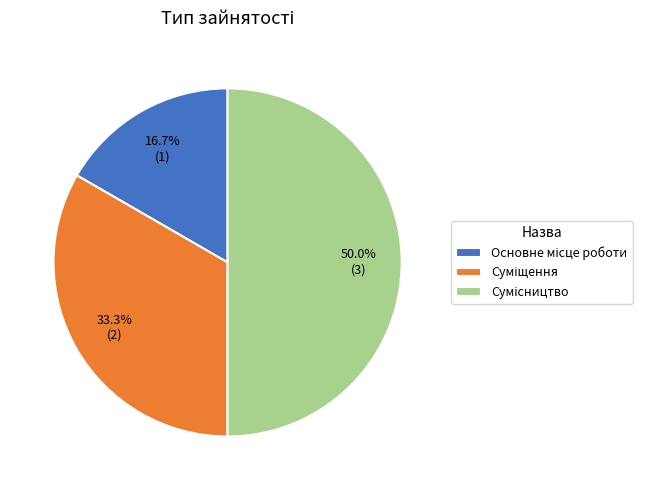

Rank the categories by value from lowest to highest.

Основне місце роботи, Суміщення, Сумісництво